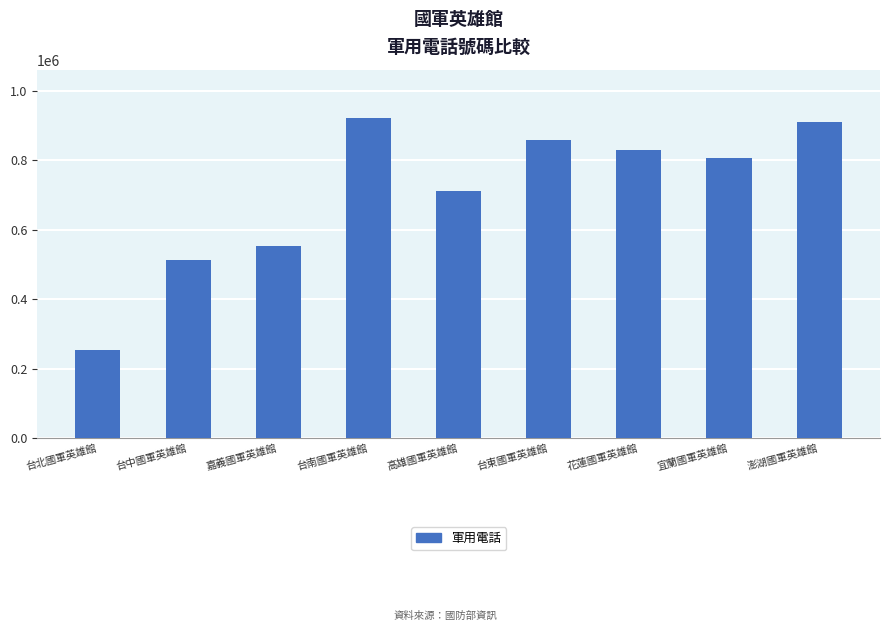

How many categories are shown in the chart?

9